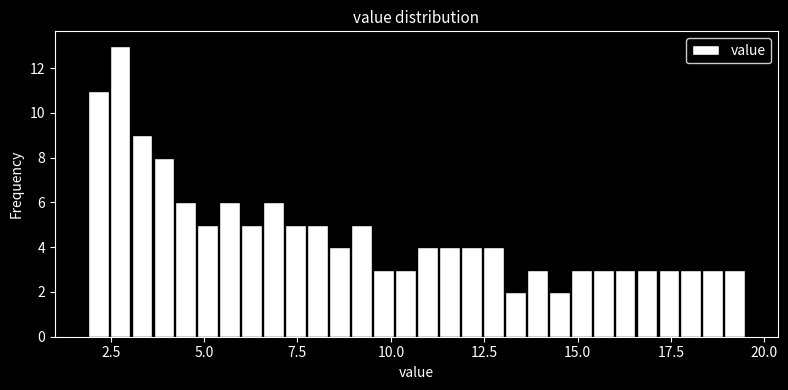

Read against the x-axis, roughly where is the centre of the tallest bar?

3.0